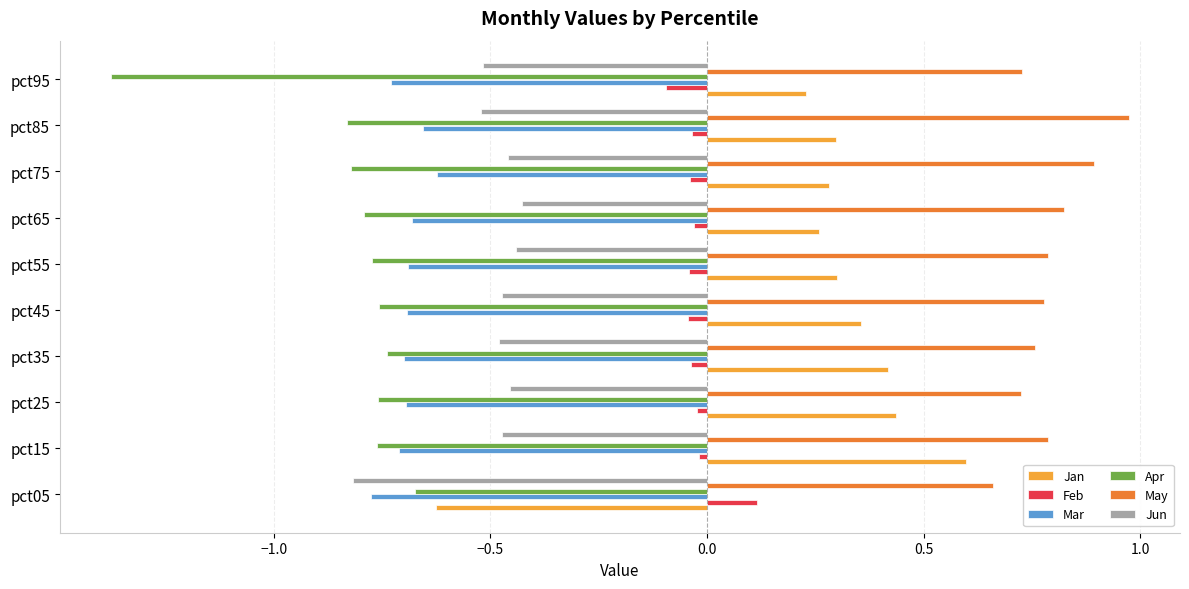

Is the value of Mar at pct25 greater than the value of Feb at pct35?

No